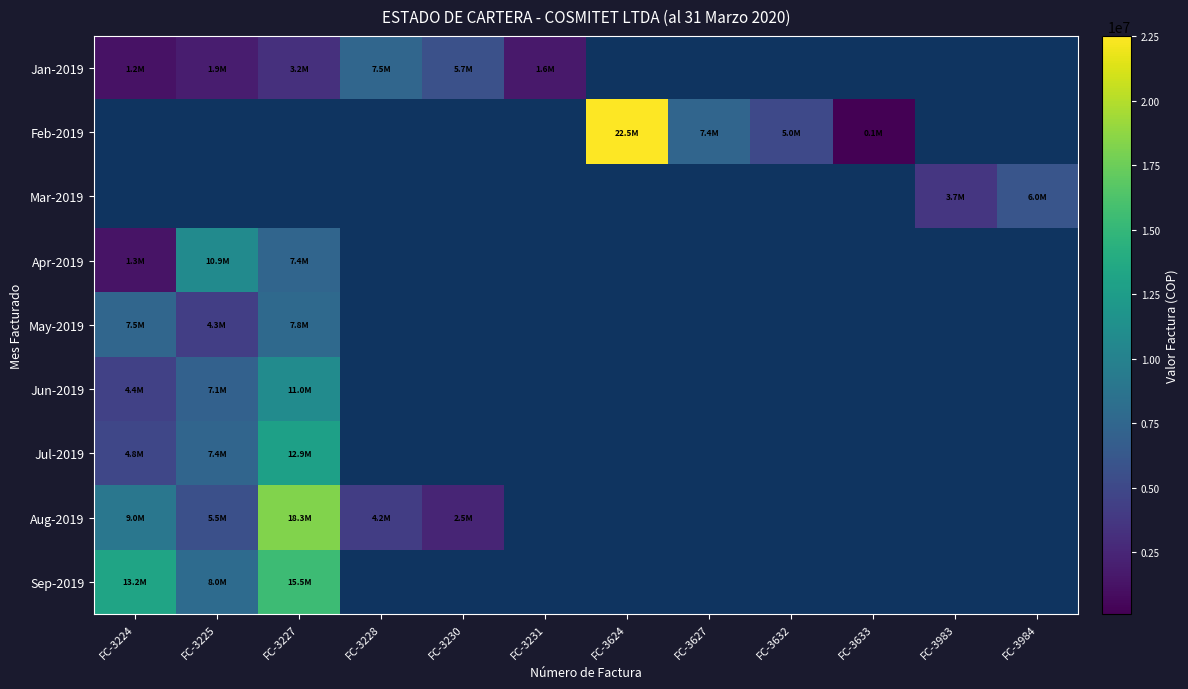

The value of Feb-2019 at FC-3633 is 110010.0. True or false?

True